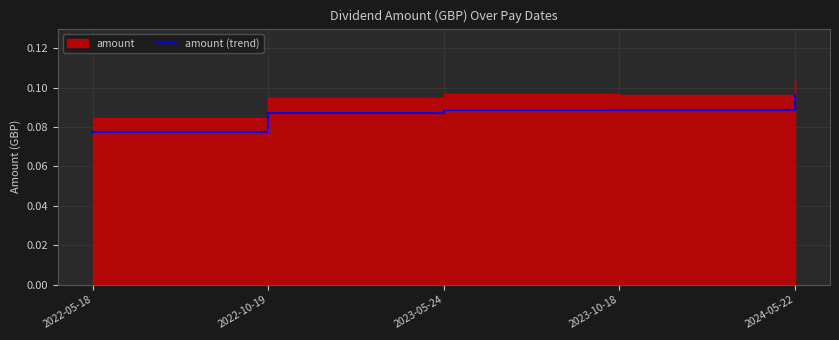

Which has a higher value, 2022-10-19 or 2023-05-24?

2023-05-24